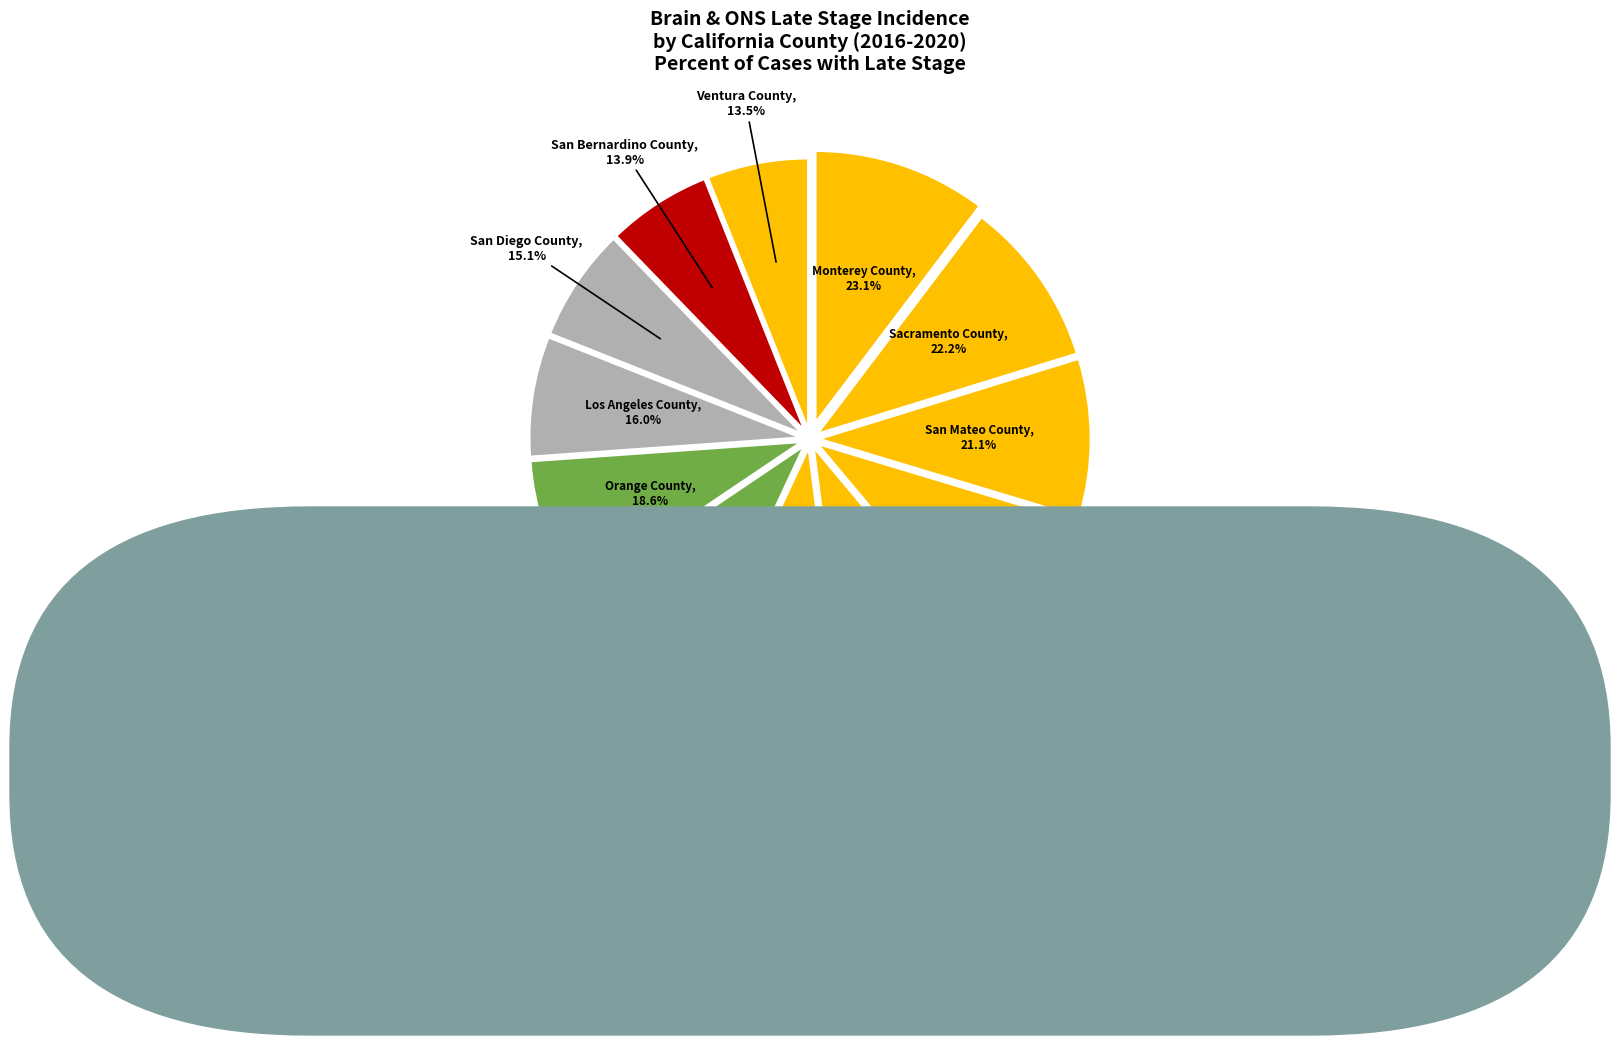

The Ventura County slice represents 1% of the pie. True or false?

False